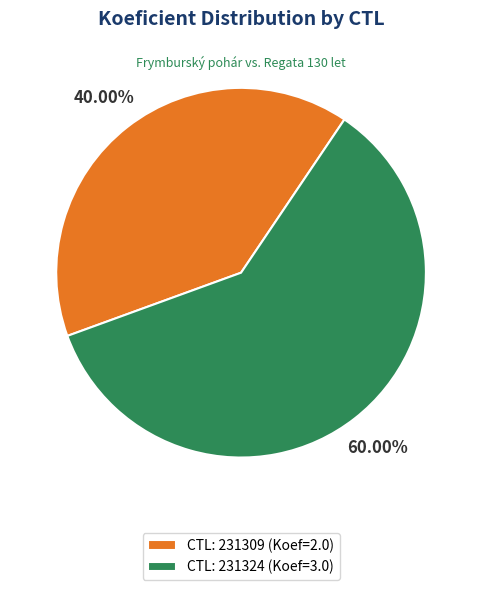

Combined, do CTL: 231324 (Koef=3.0) and CTL: 231309 (Koef=2.0) account for over 50%?

Yes